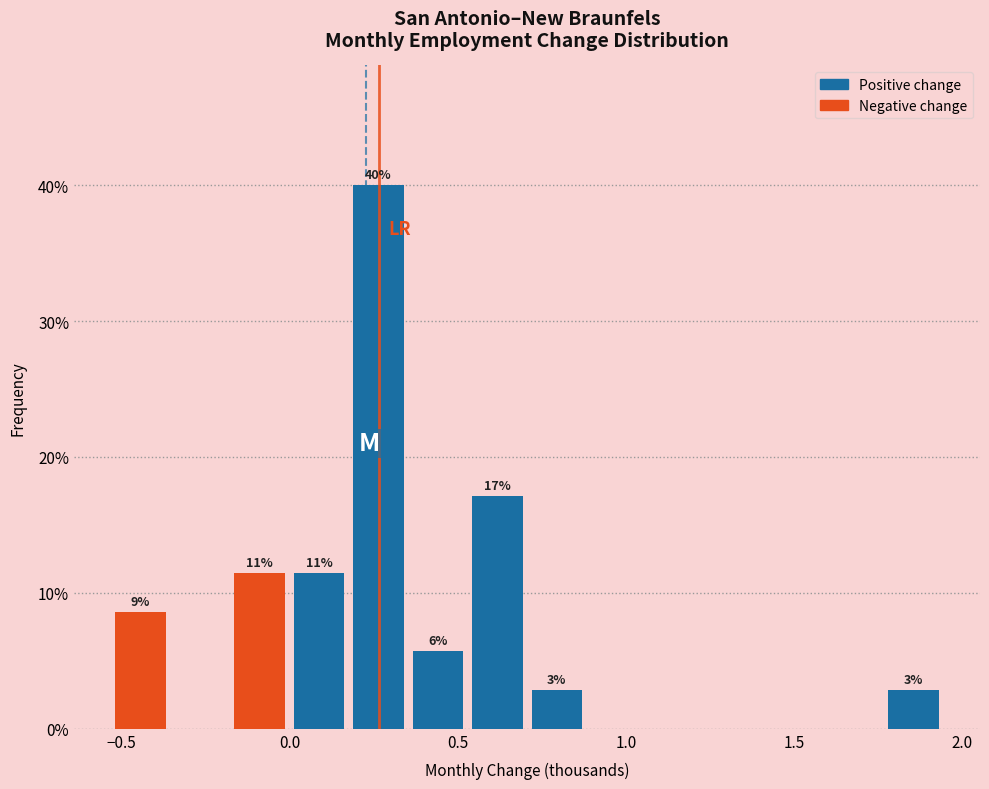

Read against the x-axis, roughly where is the centre of the tallest bar?

0.25